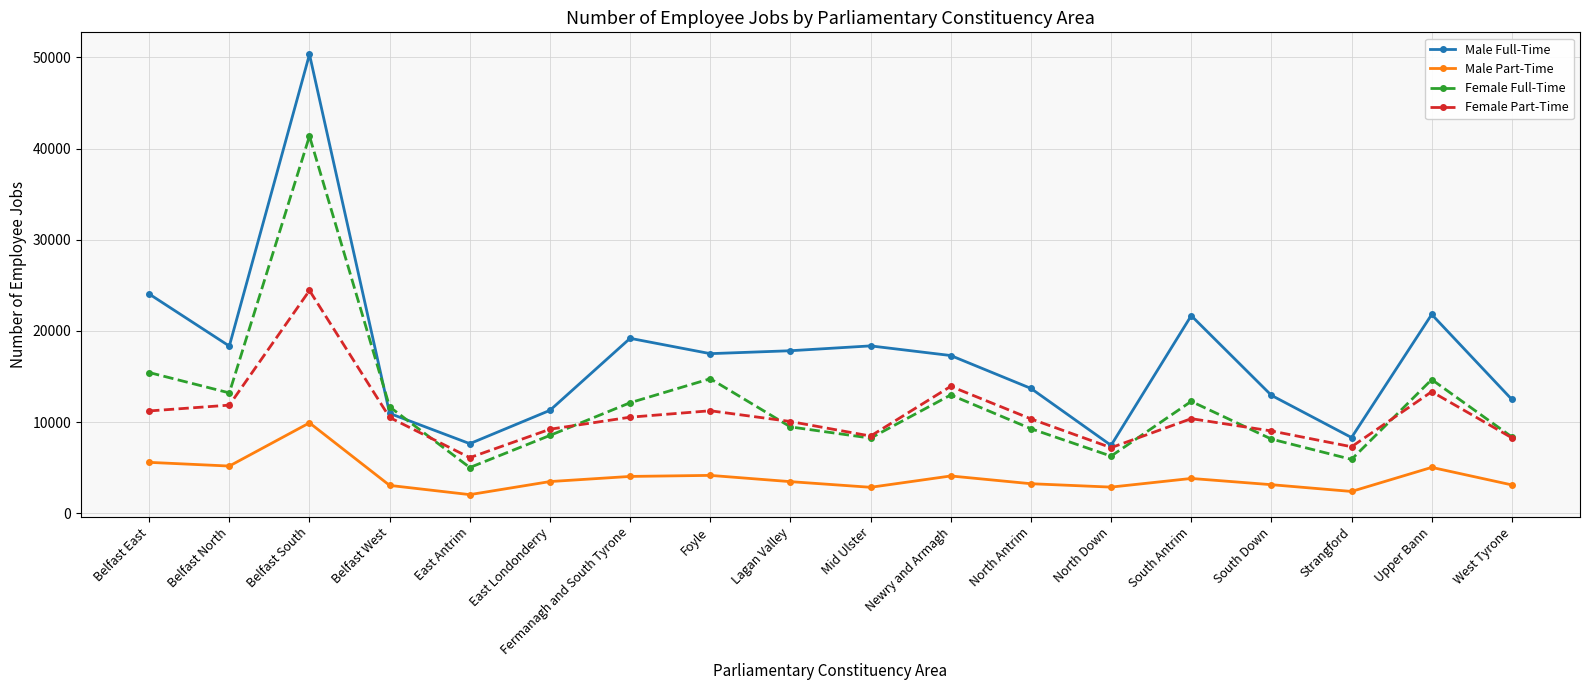

At which category is the sum across all series the highest?

Belfast South